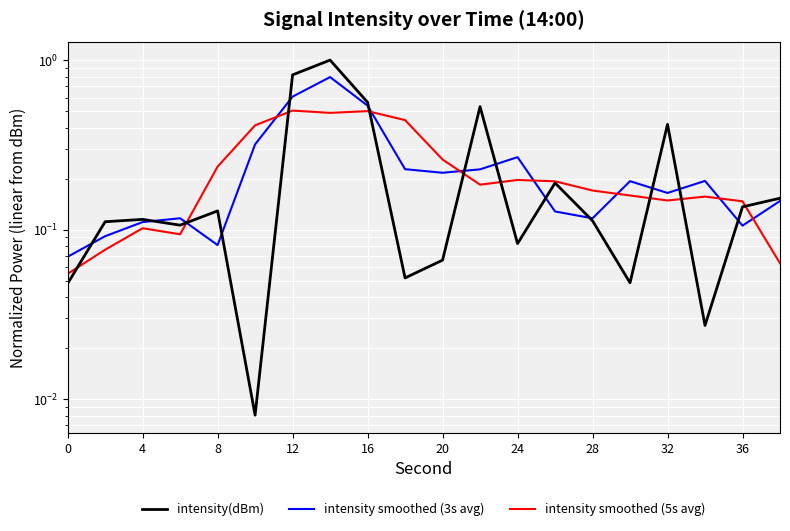

Where is the first local maximum for intensity smoothed (5s avg)?

4